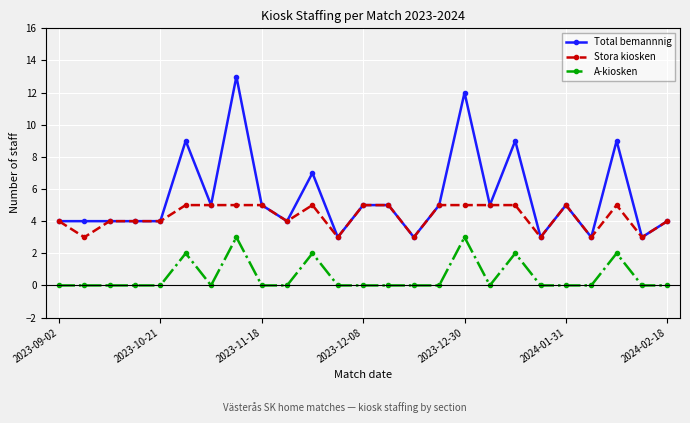

What is the average value of the A-kiosken series?

1